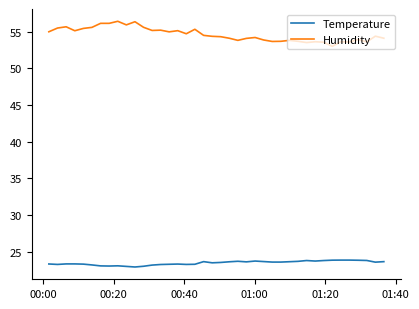

What is the difference between the maximum and minimum values in the Temperature series?

0.9